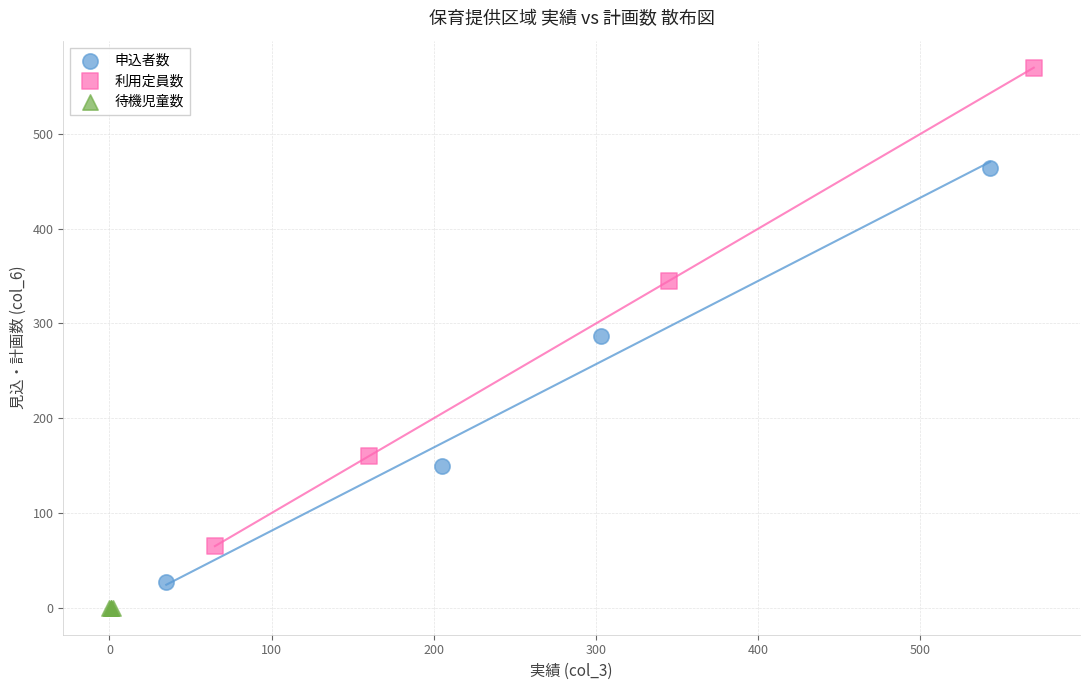

Which series contains the lowest Y value?

待機児童数